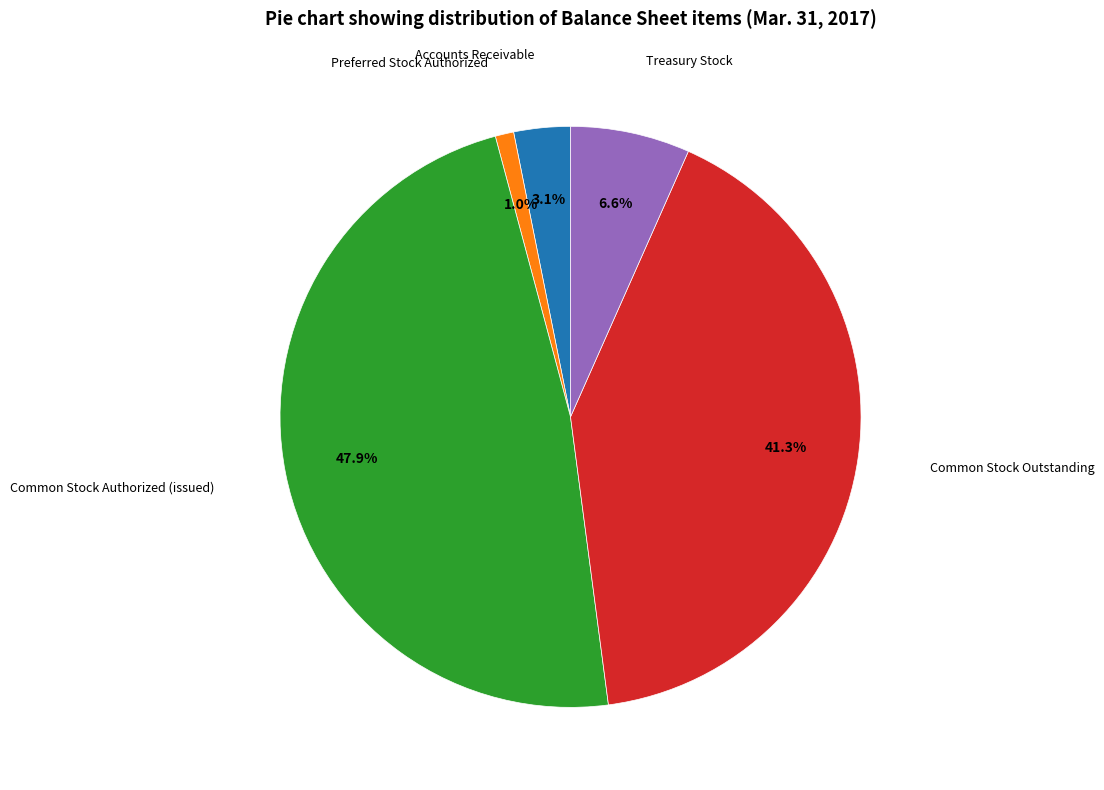

Is there a majority slice in this chart?

No